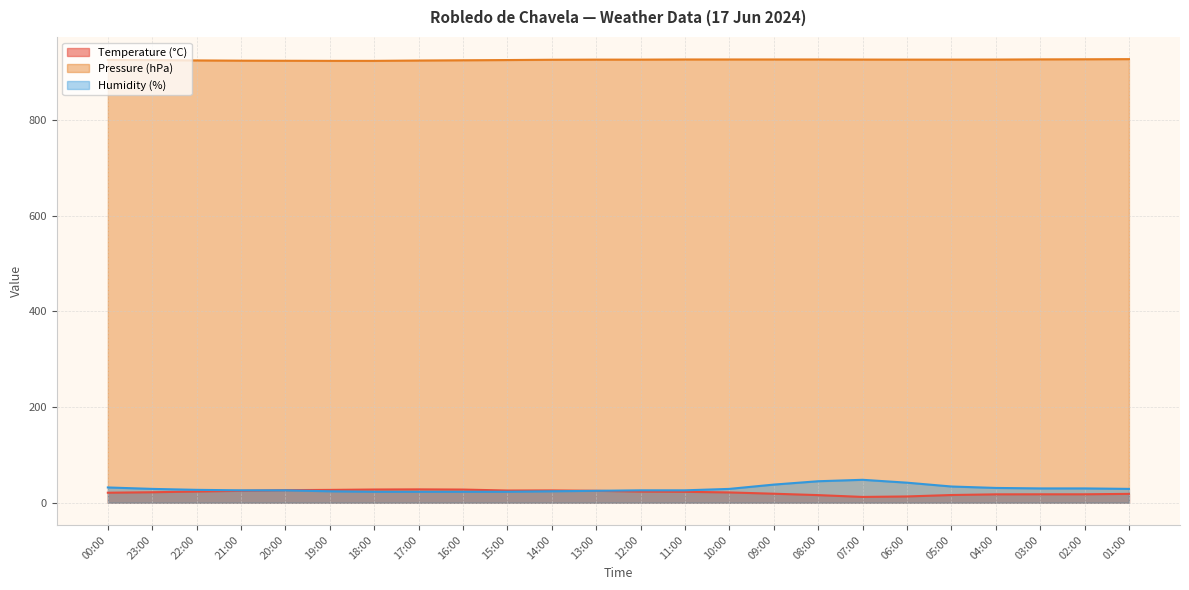

Does the chart display data point markers on the line(s)?

No